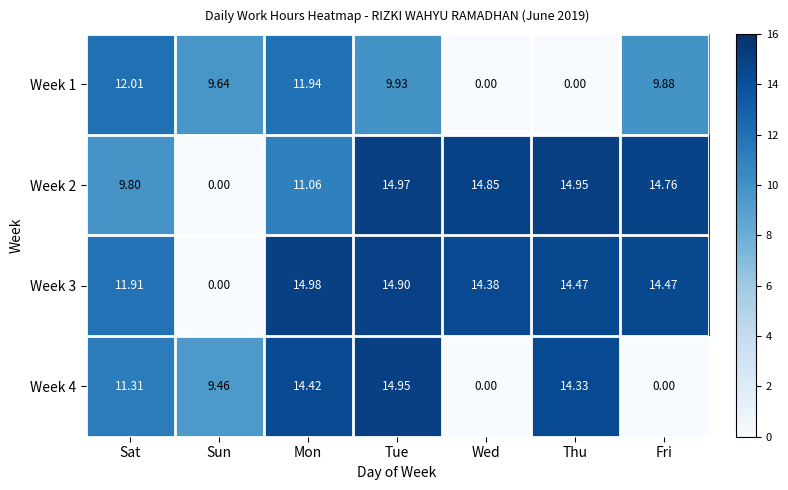

At which category is the sum across all series the highest?

Tue